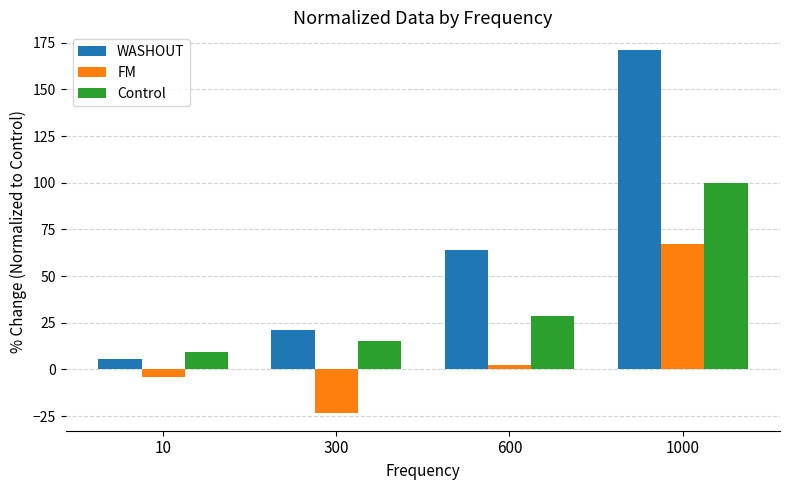

True or false: WASHOUT has a value of 258.9 at 1000.

False